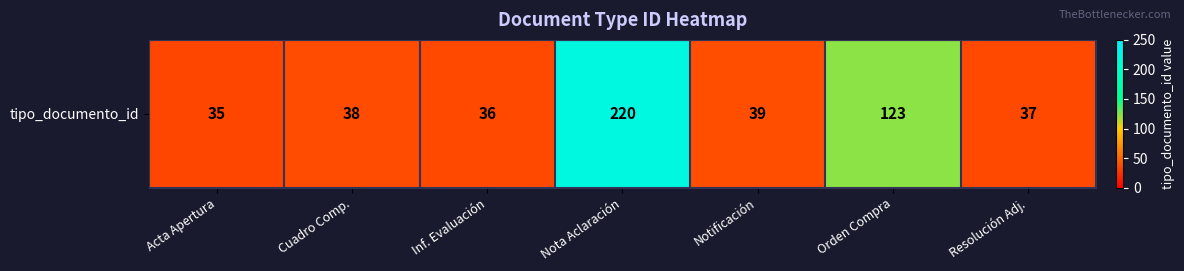

Reading left to right, transcribe all the data shown in this chart.

35	38	36	220	39	123	37